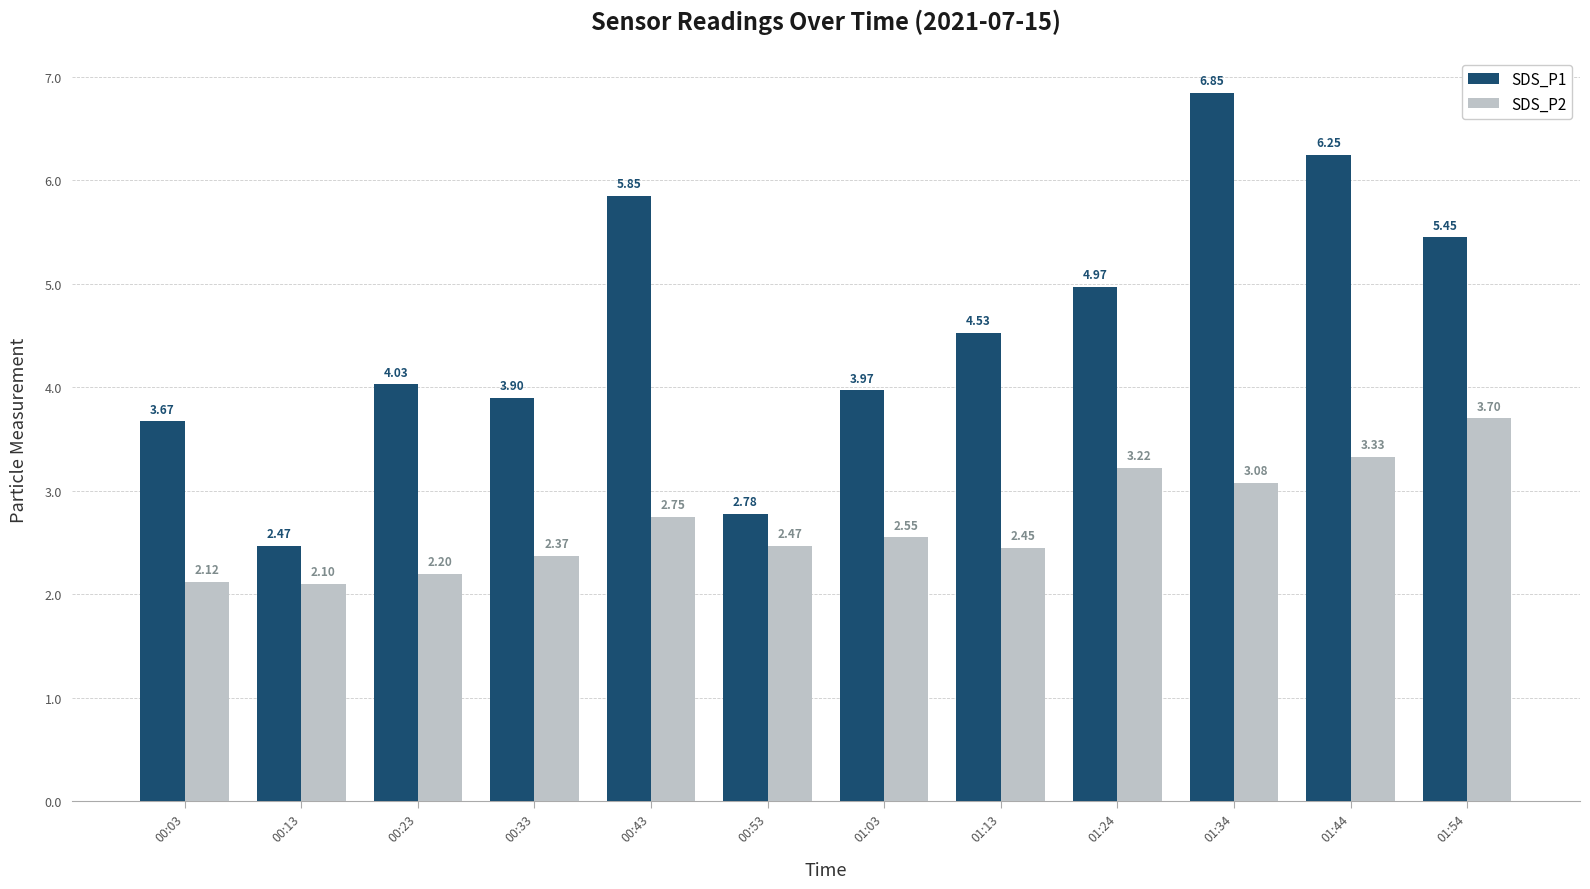

Rank the categories by SDS_P2 value from lowest to highest.

00:13, 00:03, 00:23, 00:33, 01:13, 00:53, 01:03, 00:43, 01:34, 01:24, 01:44, 01:54